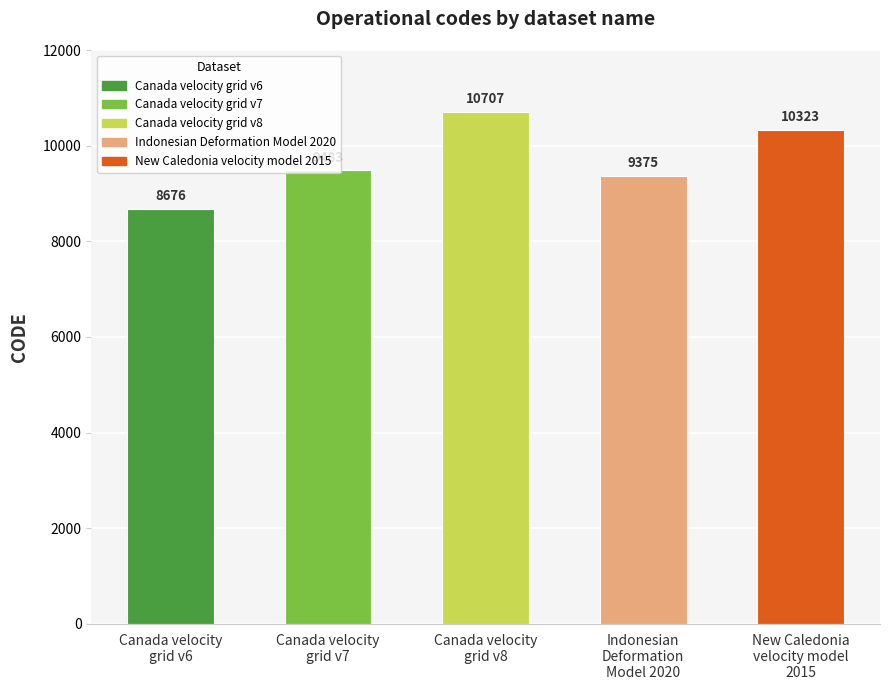

What is the ratio of the value at New Caledonia
velocity model
2015 to the value at Canada velocity
grid v7?

1.1